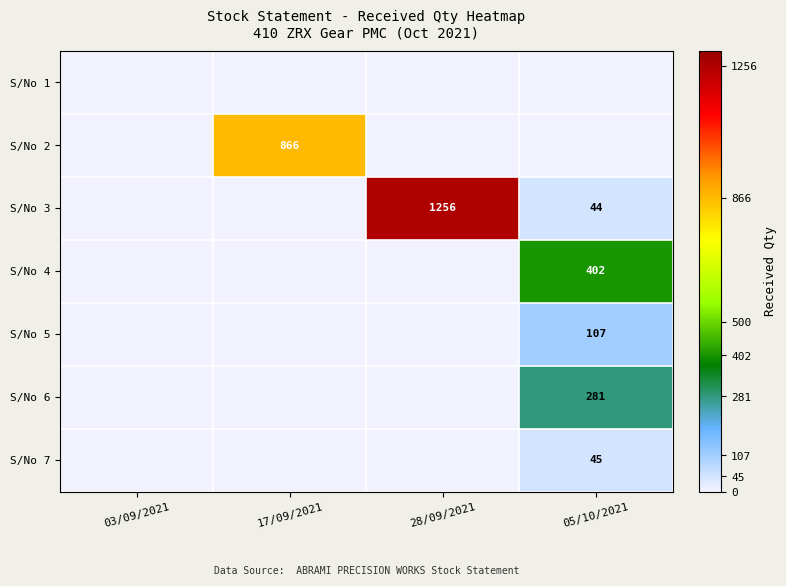

The S/No 3 series shows 1256 at 28/09/2021. True or false?

True